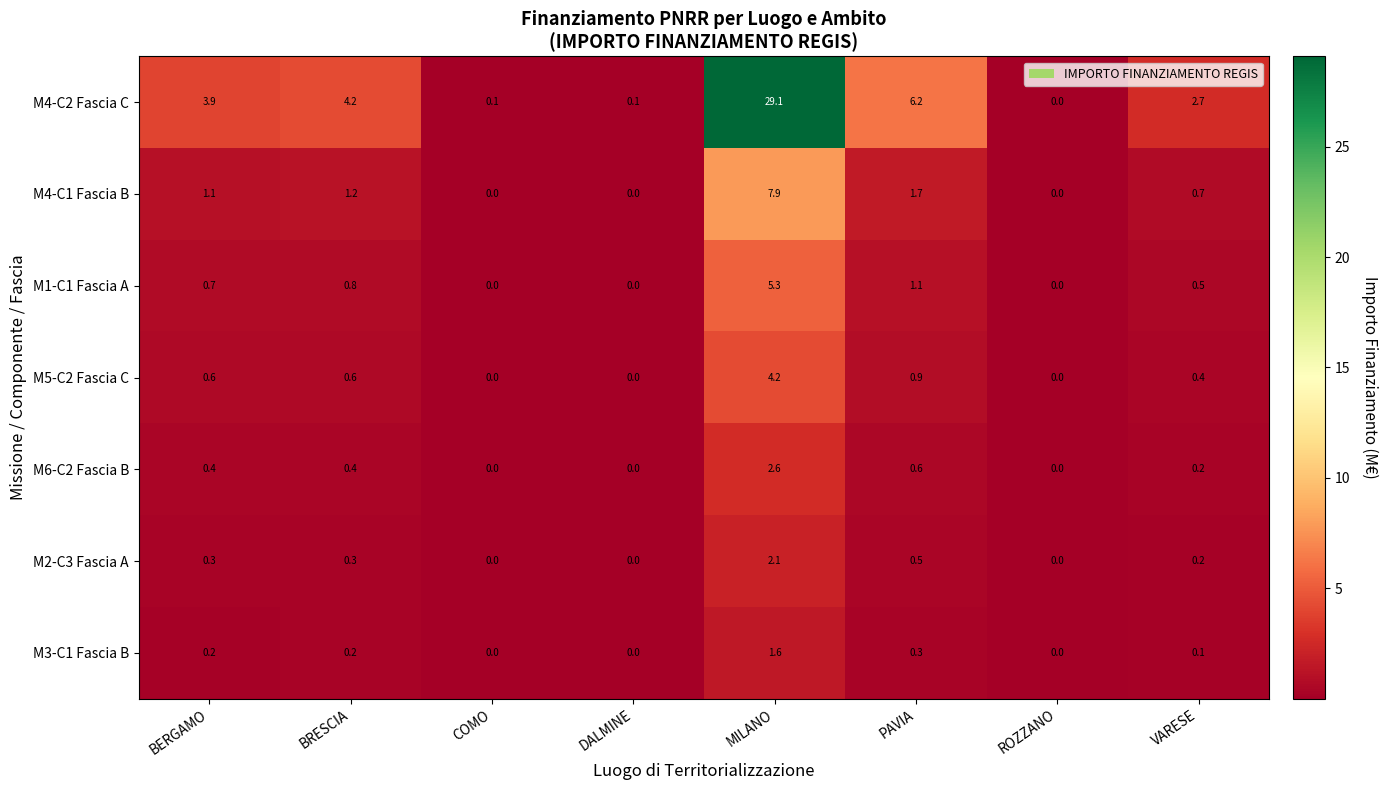

At which category is the sum across all series the highest?

MILANO